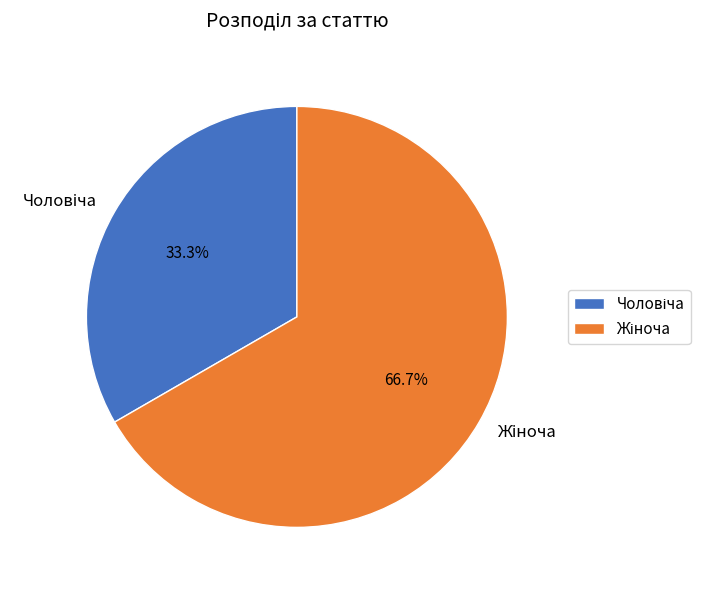

How many segments does this pie chart have?

2